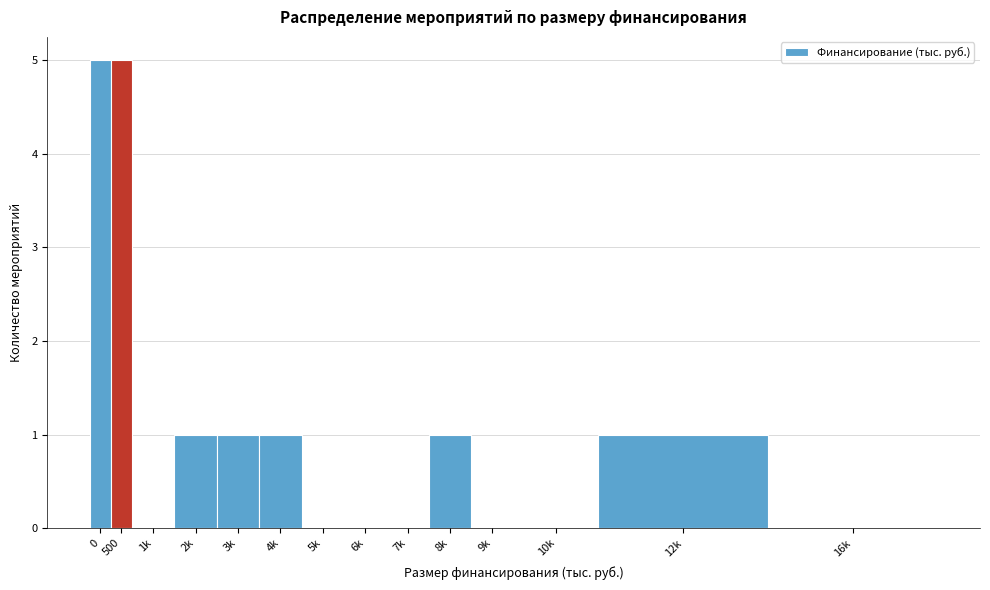

Reading left to right, what are all the values shown in this chart?

0=5	500=5	1k=0	2k=1	3k=1	4k=1	5k=0	6k=0	7k=0	8k=1	9k=0	10k=0	12k=1	16k=0